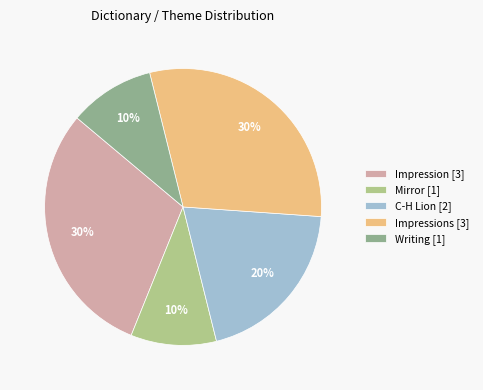

Combined, do Impression [3] and Writing [1] account for over 50%?

No